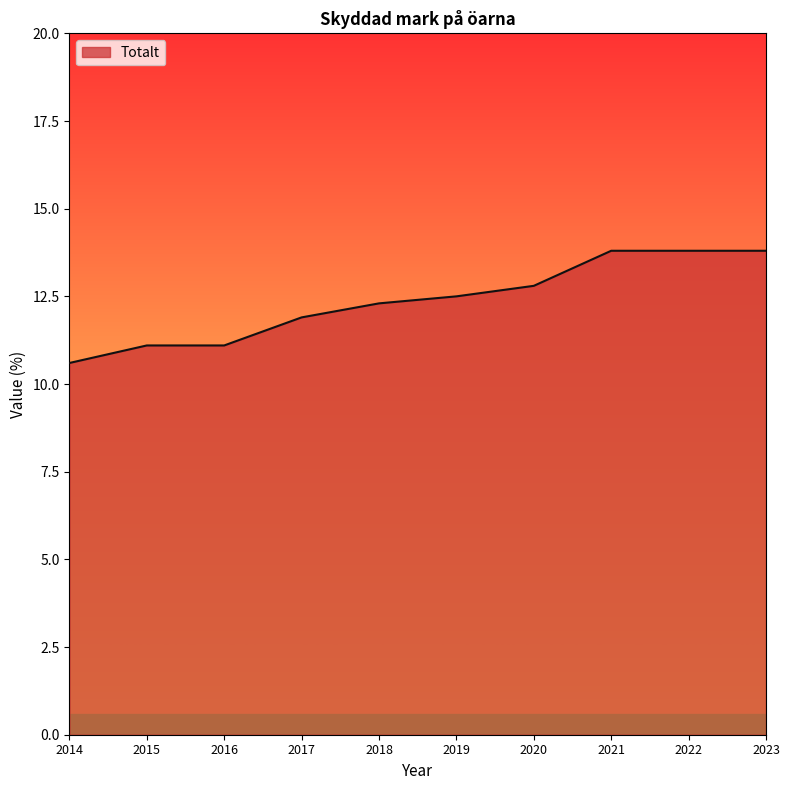

Reading left to right, transcribe all the data shown in this chart.

2014=10.6	2015=11.1	2016=11.1	2017=11.9	2018=12.3	2019=12.5	2020=12.8	2021=13.8	2022=13.8	2023=13.8